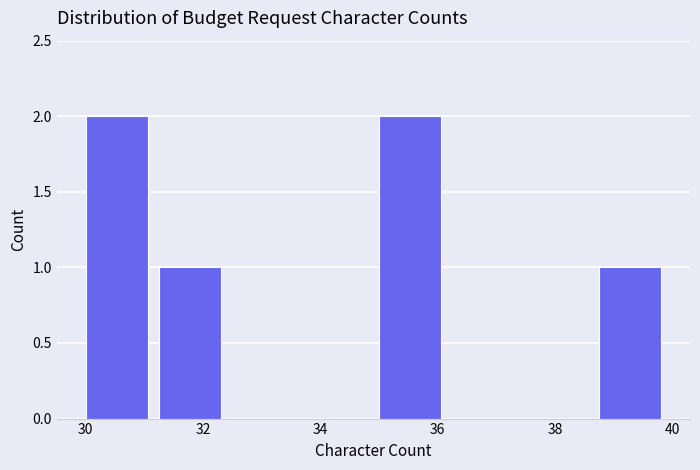

Reading left to right, list every bar in this chart as the range it spans on the x-axis followed by its height. Neither the bar edges nor the heights are printed on the chart, so give them approximately, as read against the axes.

30.00 to 31.25: 2
31.25 to 32.50: 1
32.50 to 33.75: 0
33.75 to 35.00: 0
35.00 to 36.25: 2
36.25 to 37.50: 0
37.50 to 38.75: 0
38.75 to 40.00: 1